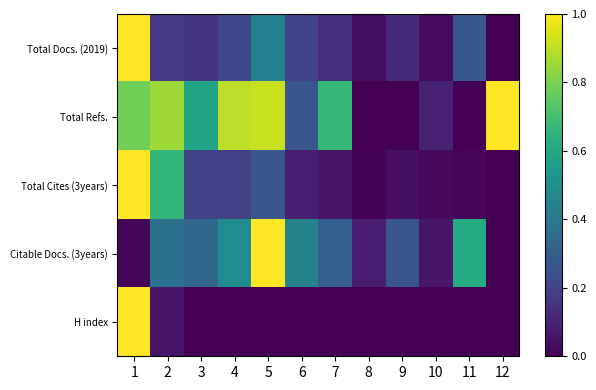

What is the greatest value displayed?

1.0